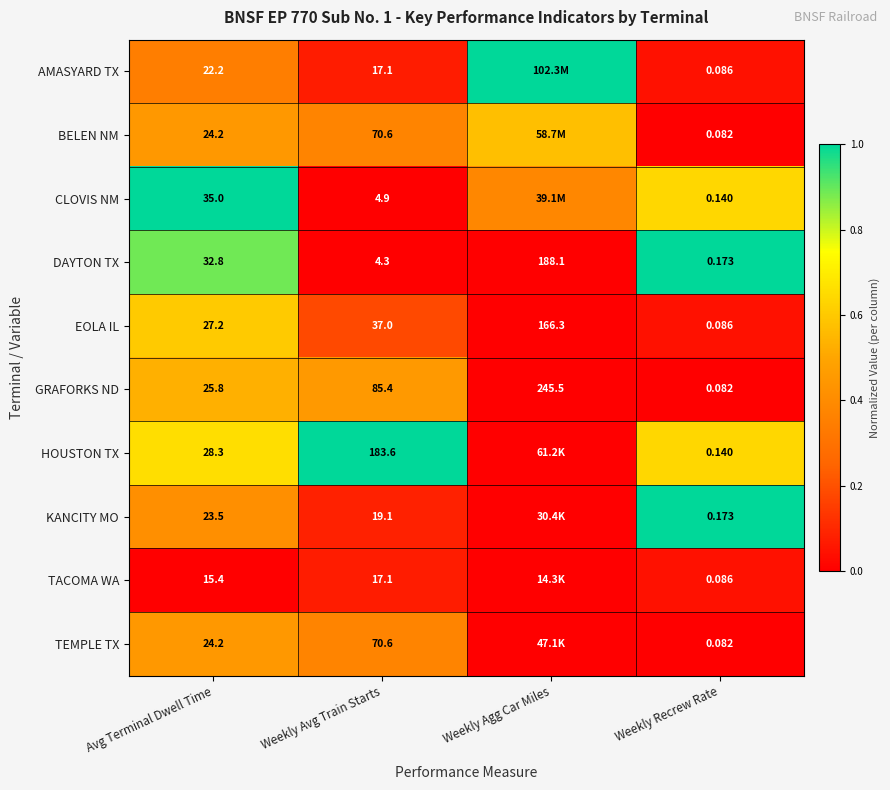

Between Avg Terminal Dwell Time and Weekly Avg Train Starts, which series saw the biggest shift?

HOUSTON TX